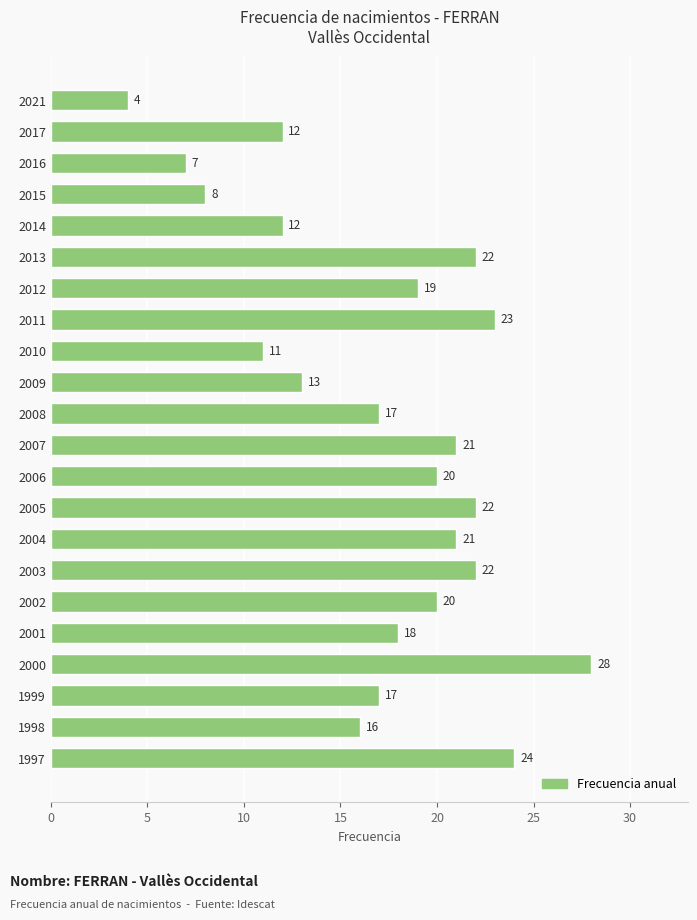

Reading bottom to top, list all the values displayed in this chart.

1997=24	1998=16	1999=17	2000=28	2001=18	2002=20	2003=22	2004=21	2005=22	2006=20	2007=21	2008=17	2009=13	2010=11	2011=23	2012=19	2013=22	2014=12	2015=8	2016=7	2017=12	2021=4